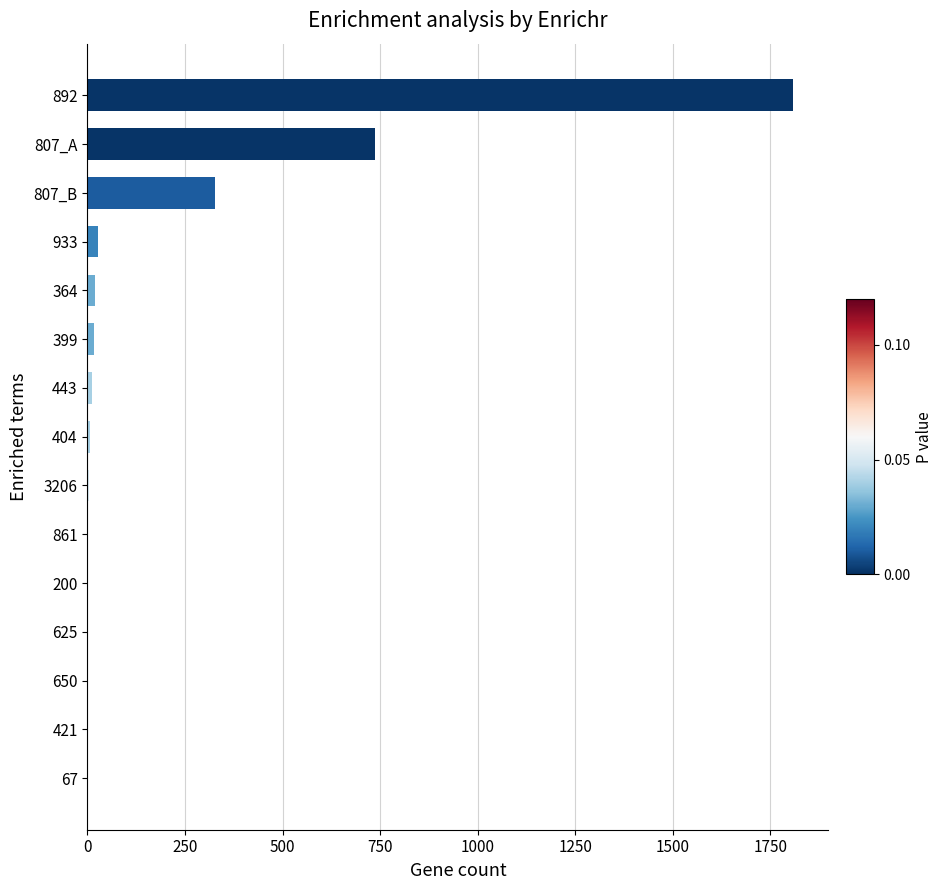

What is the greatest value displayed?

1808